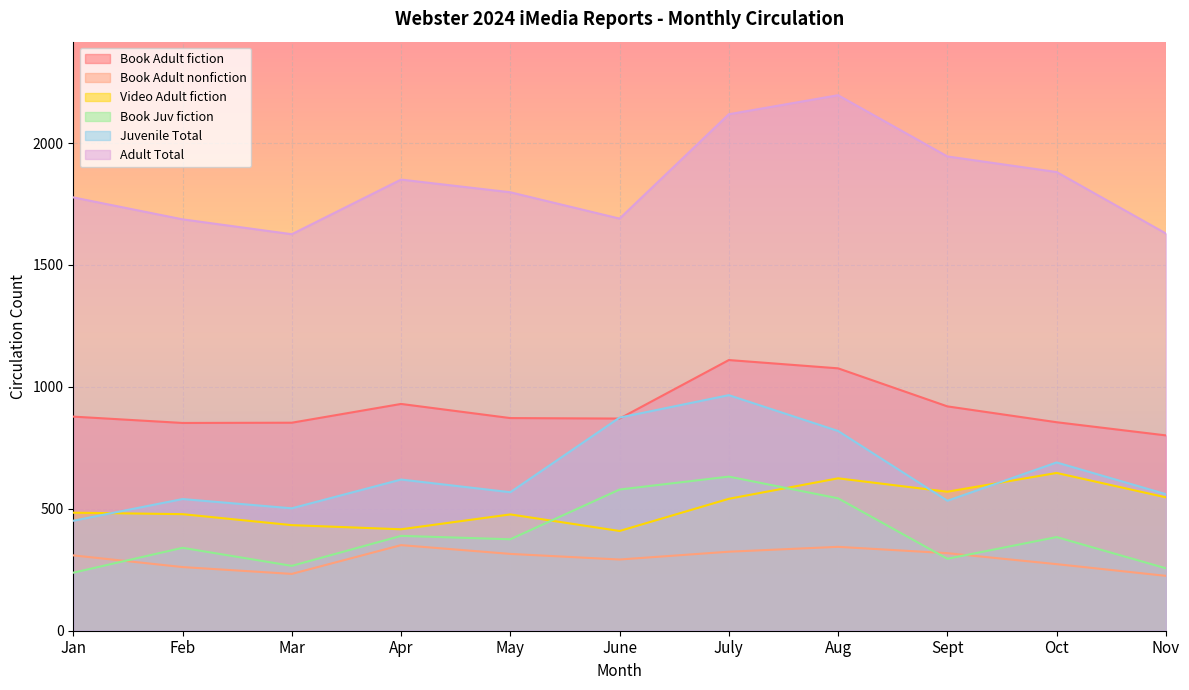

Which category has the highest value across all series?

Aug